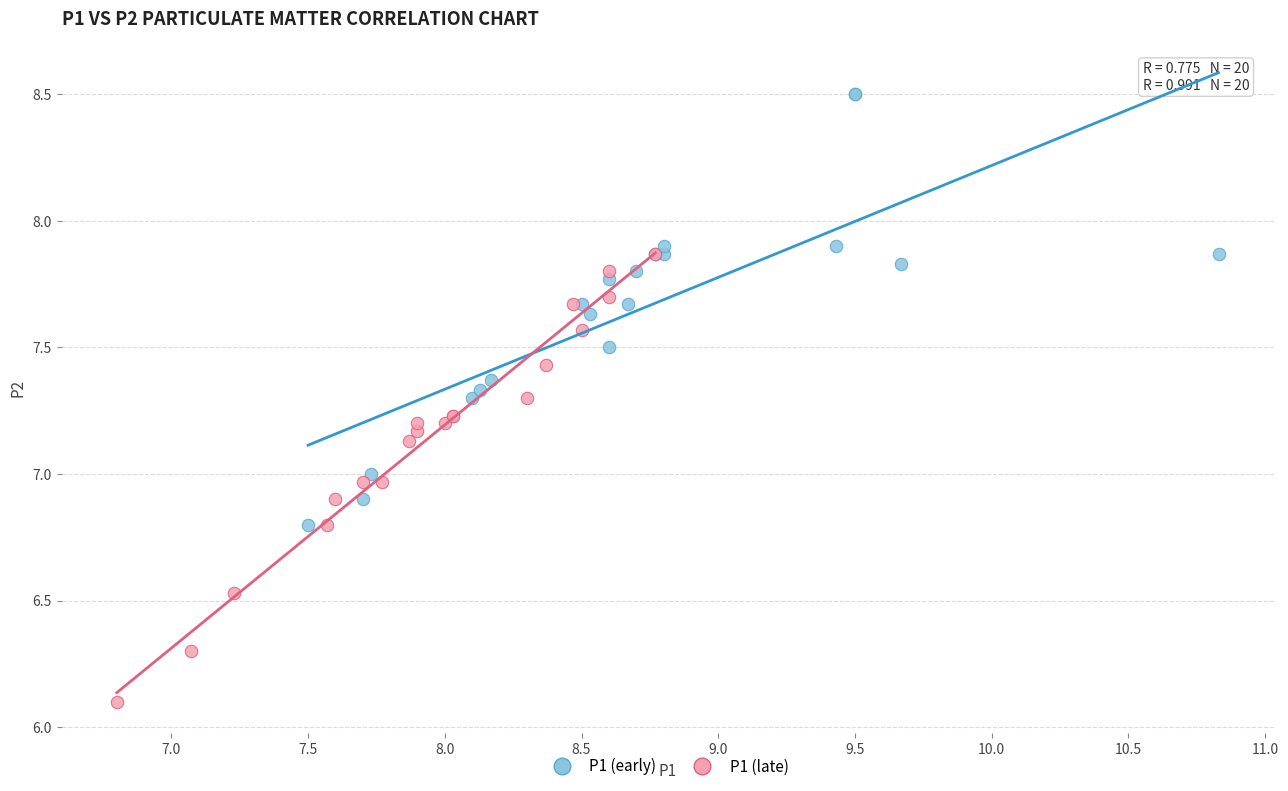

Which series reaches the maximum Y coordinate?

P1 (early)